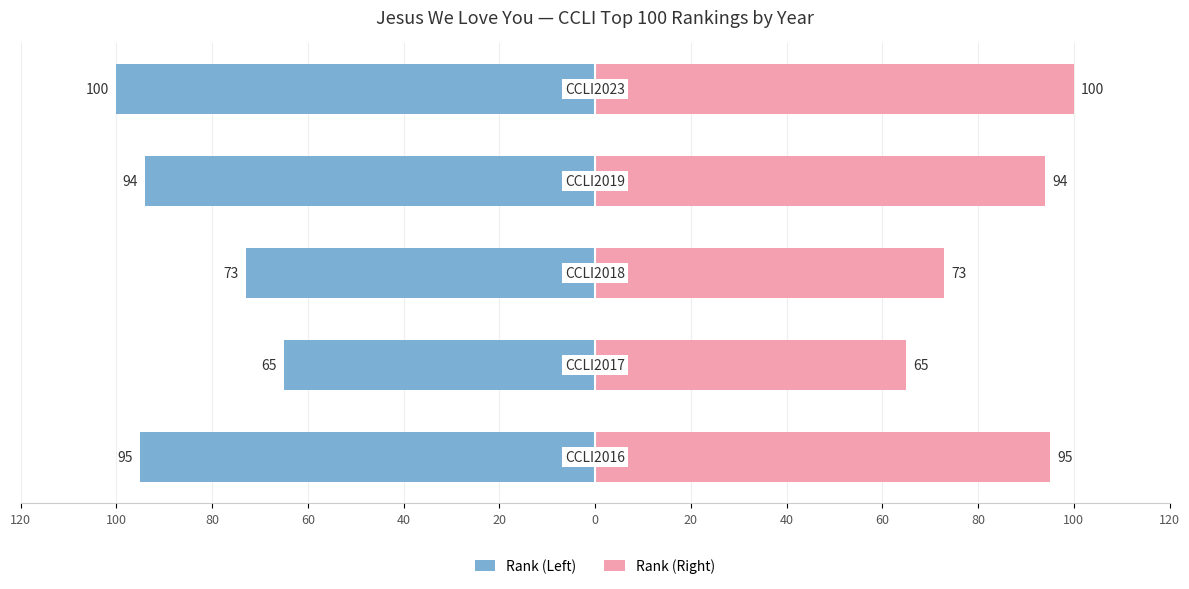

How many series are shown in this chart?

2